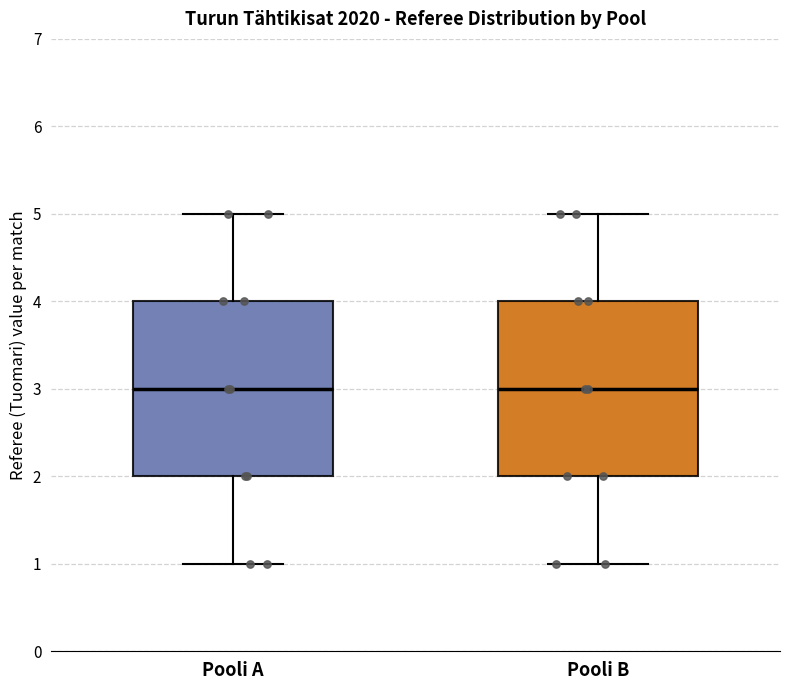

Reading left to right, read every box against the y-axis: the position of its median line, the range the box covers, and the ends of its whiskers. The values are not printed on the chart, so give them approximately, as read against the axis.

Pooli A: median 3, box 2 to 4, whiskers 1 to 5
Pooli B: median 3, box 2 to 4, whiskers 1 to 5